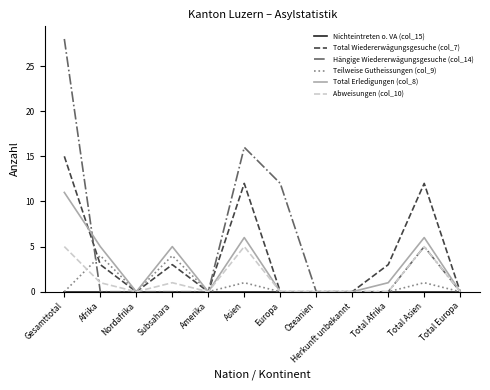

True or false: Total Erledigungen (col_8) has a value of 5 at Afrika.

True